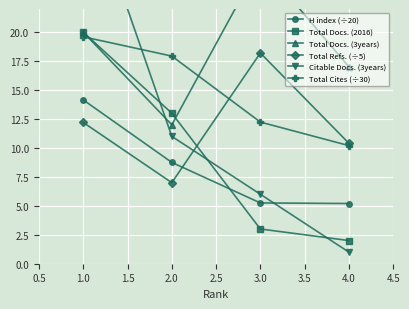

Is it true that Total Cites (÷30) equals 5.8 at 1.0?

False